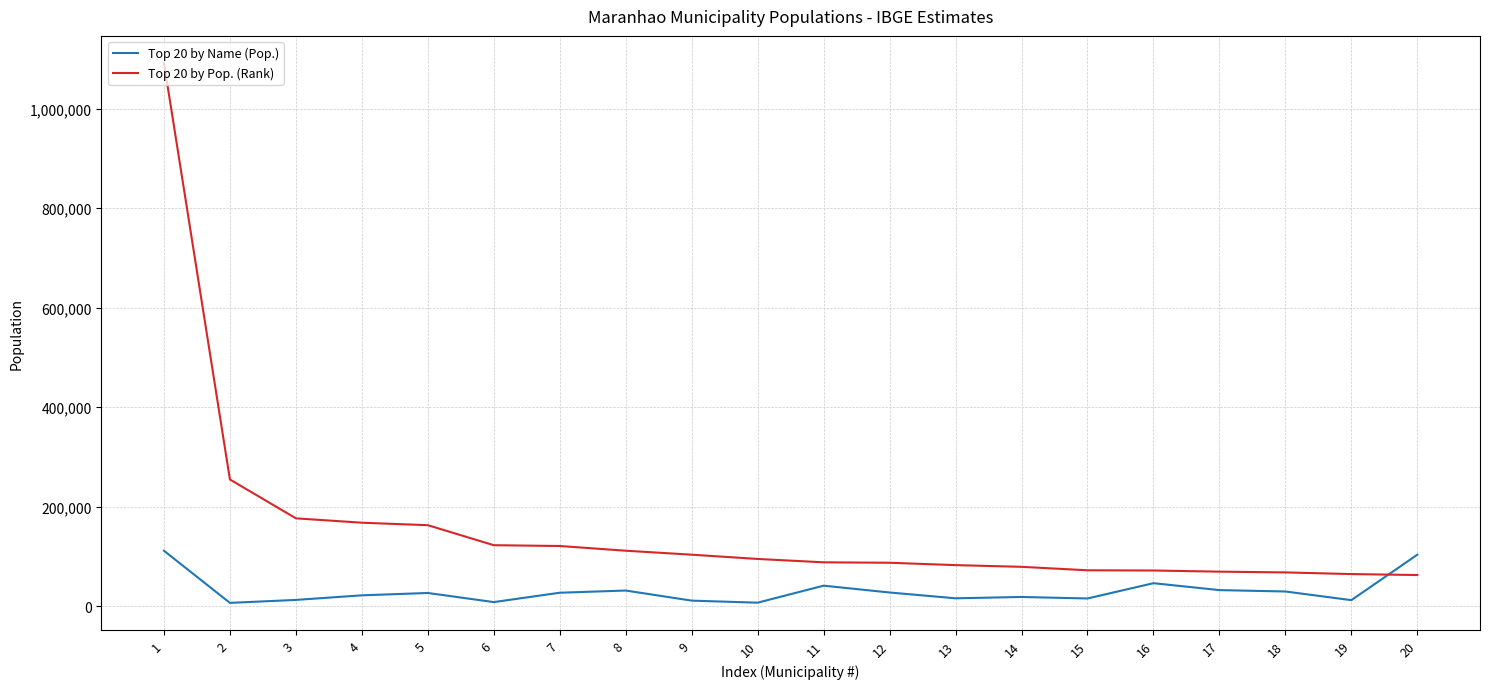

Rank the series by their average value, from lowest to highest.

Top 20 by Name (Pop.), Top 20 by Pop. (Rank)